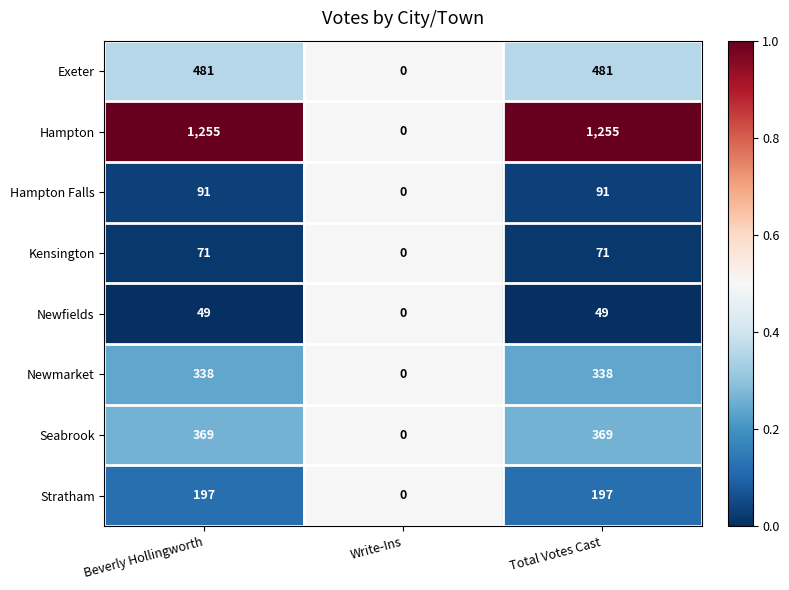

Count the Exeter values in the range 0 to 481.

3